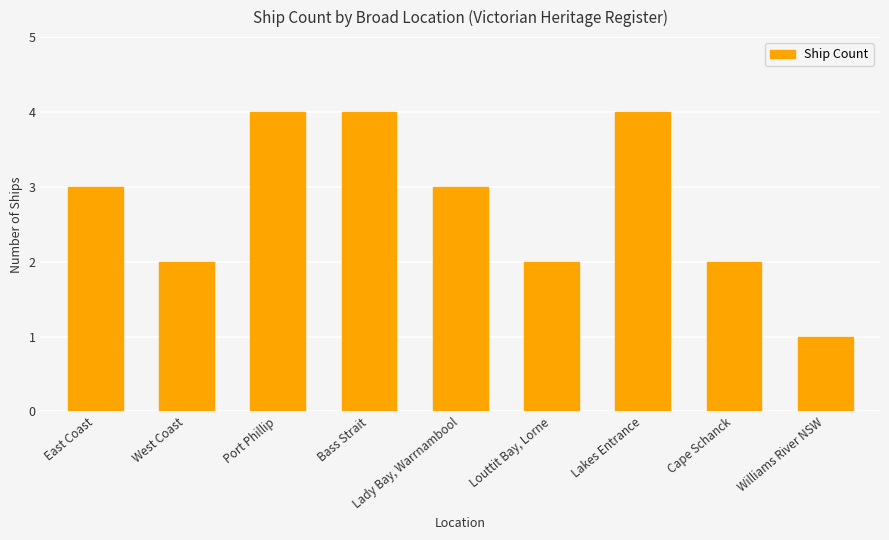

What is the approximate value at Lakes Entrance?

4